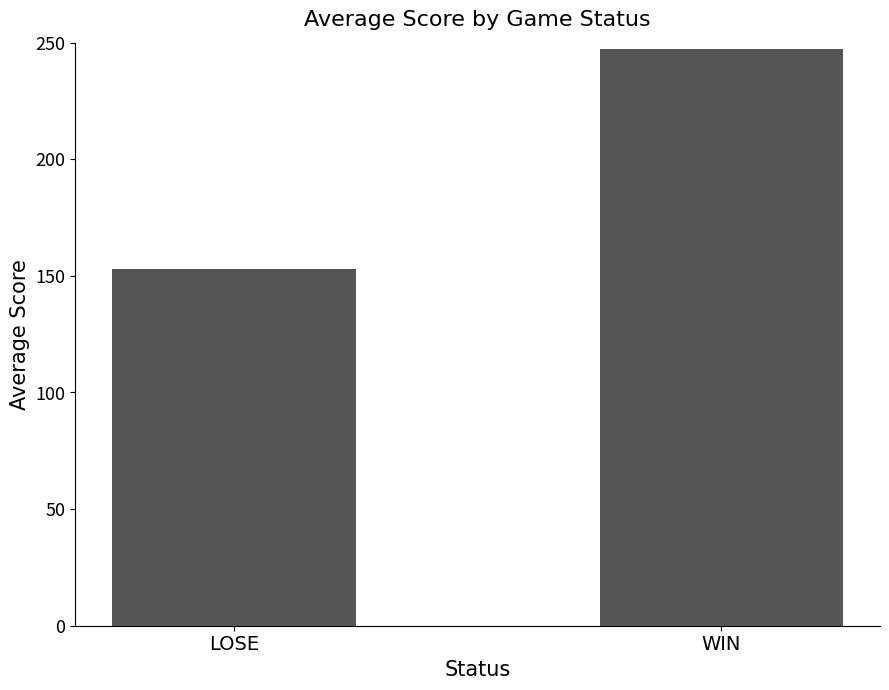

The value at WIN is 432.8. True or false?

False